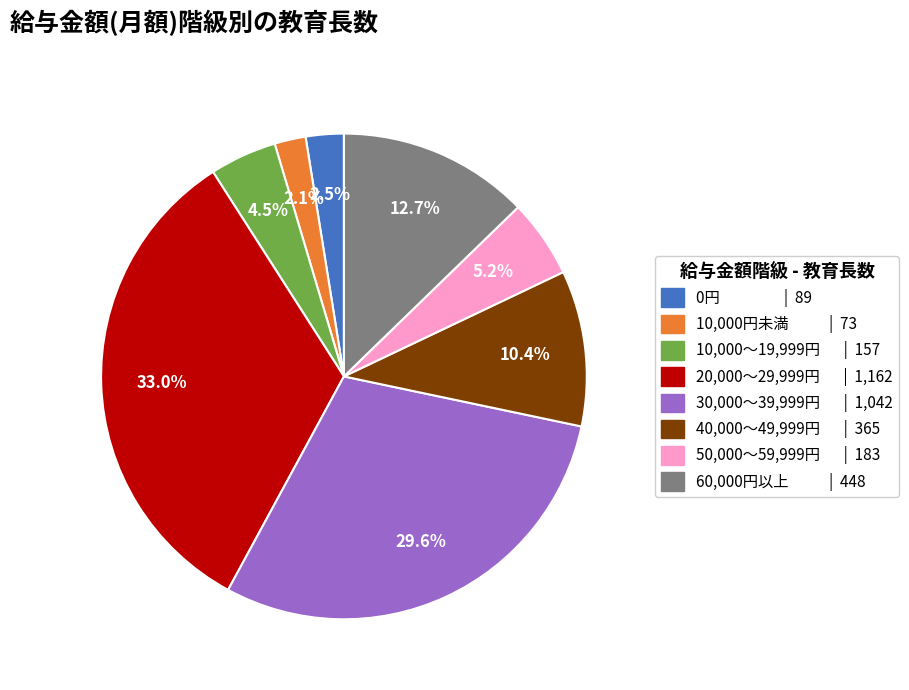

Which has a higher value, 40,000～49,999円 or 20,000～29,999円?

20,000～29,999円